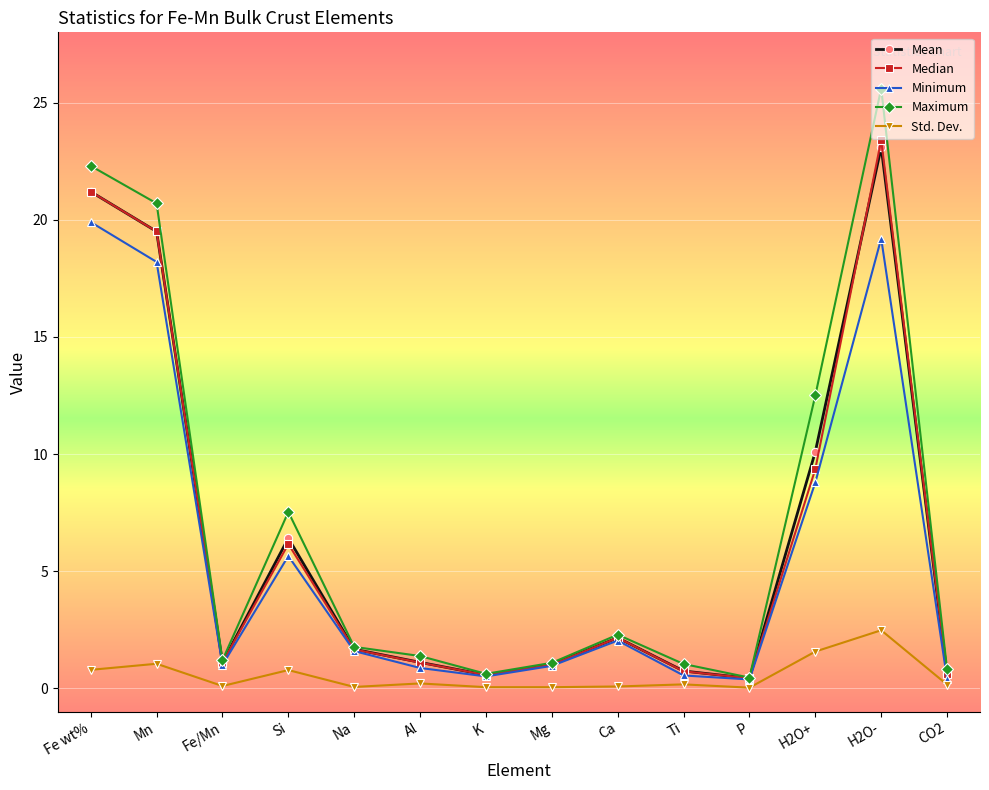

What is the label of the 3rd point from the left?

Fe/Mn